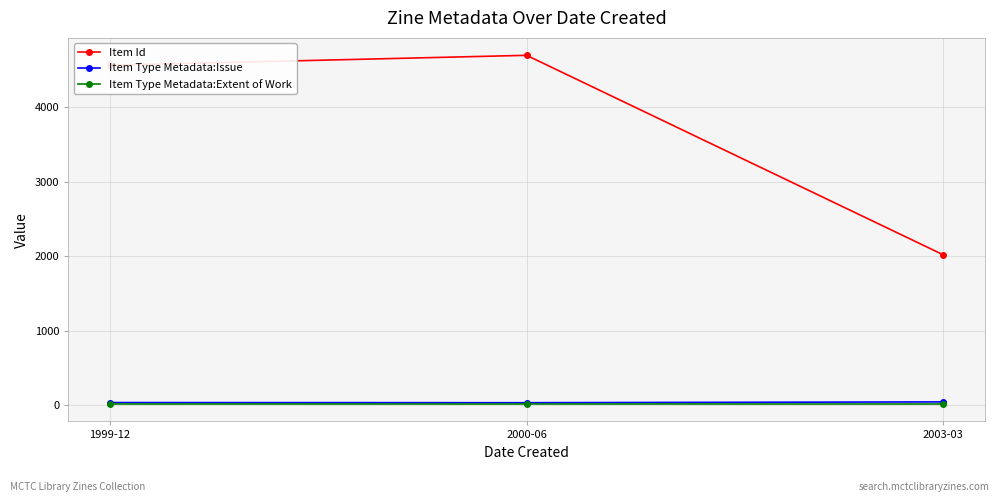

Is it true that Item Type Metadata:Issue equals 37 at 2000-06?

True